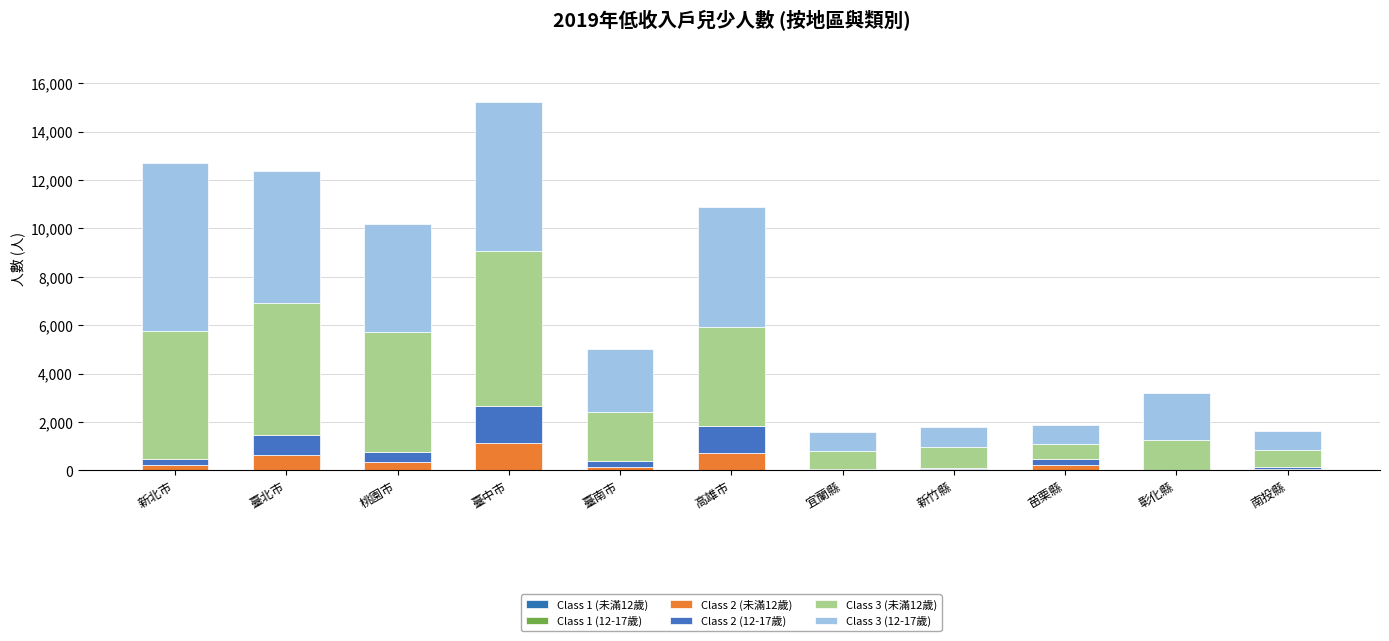

Count the number of data series in this chart.

6